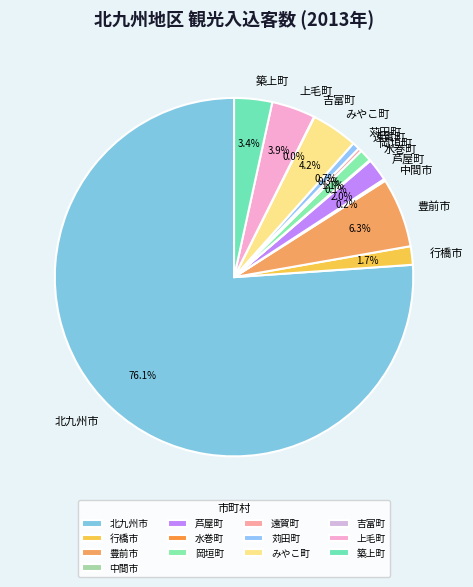

To the nearest percent, what is the average slice percentage?

8%